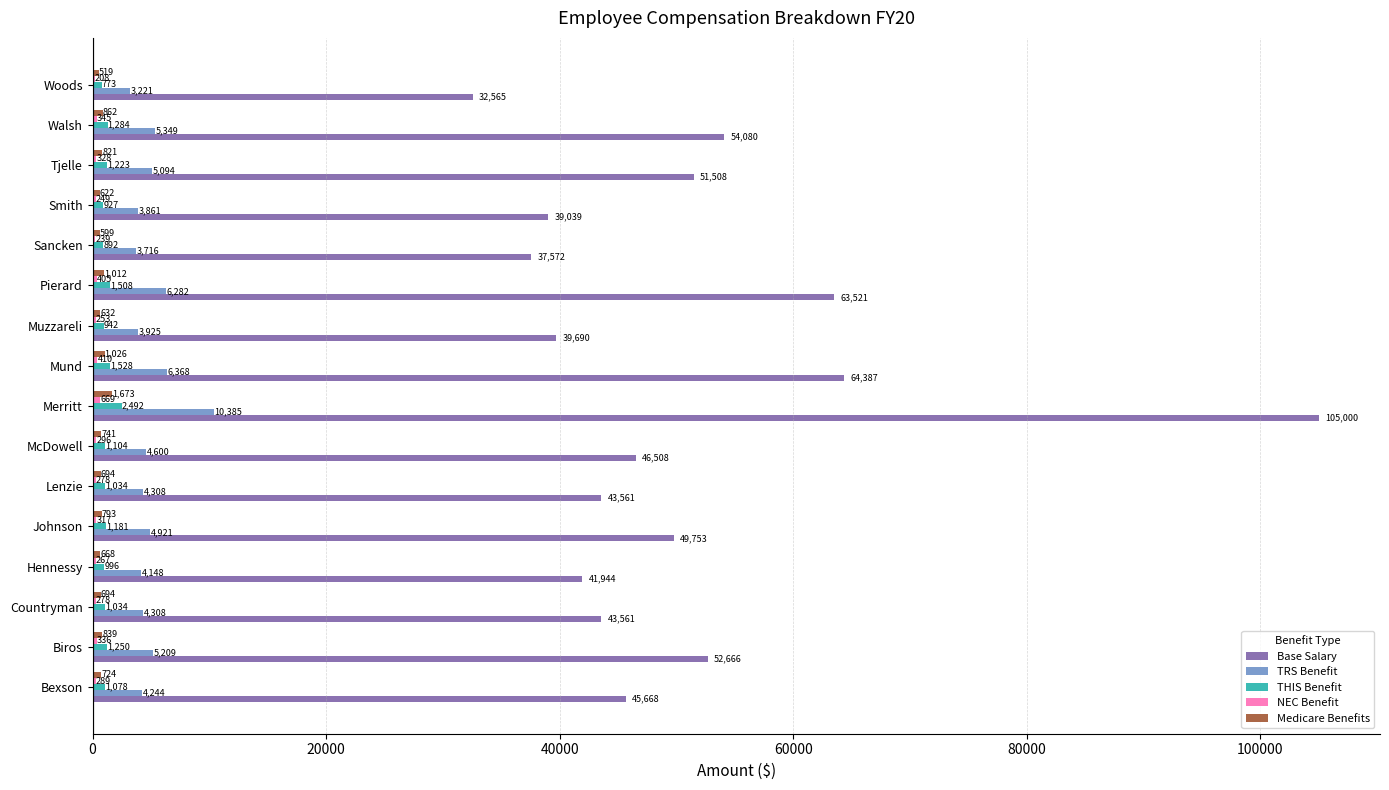

Is it true that Base Salary equals 74923.7 at Lenzie?

False